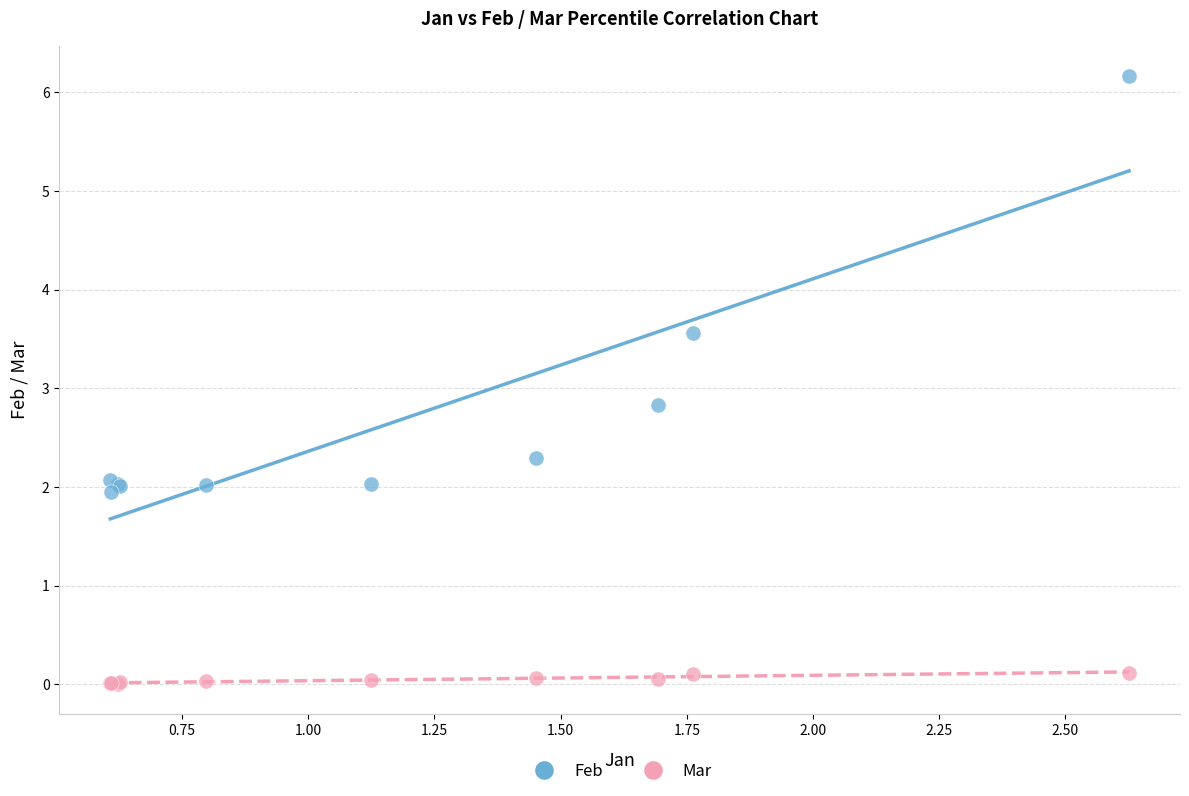

Across all series, what Y value is closest to 3?

2.8